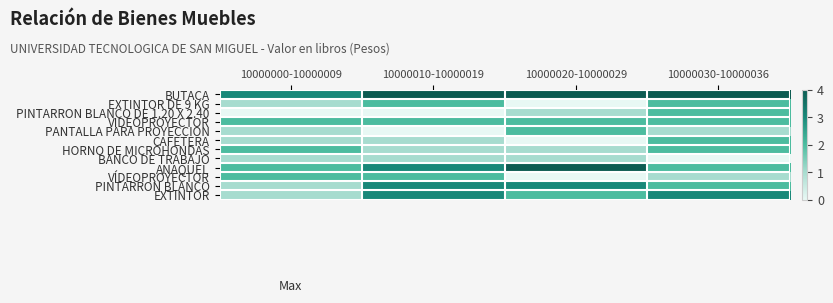

Between 10000000-10000009 and 10000020-10000029, which series saw the biggest shift?

ANAQUEL